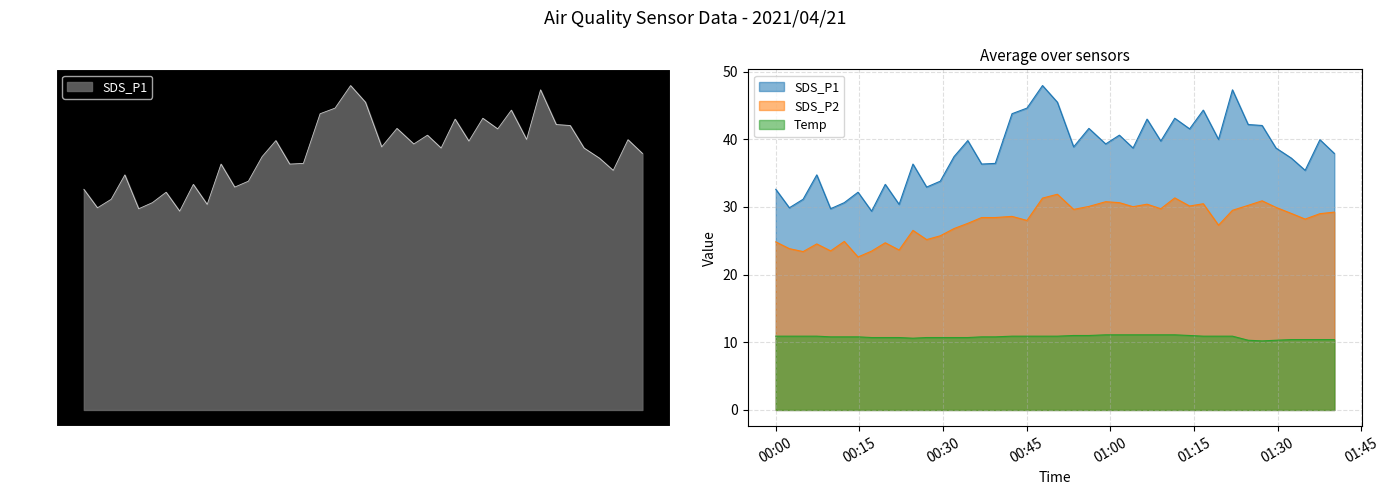

What is the value of the Temp point at the 1st from the left?

10.9